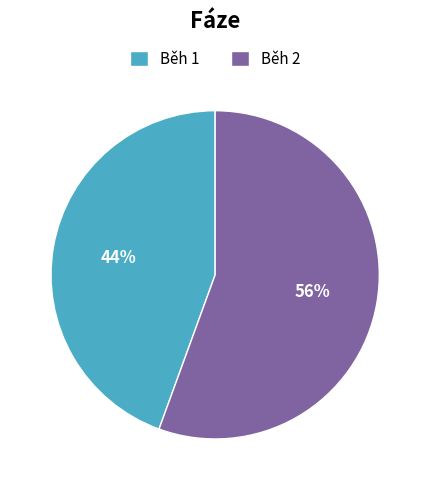

To the nearest percent, what is the average slice percentage?

50%